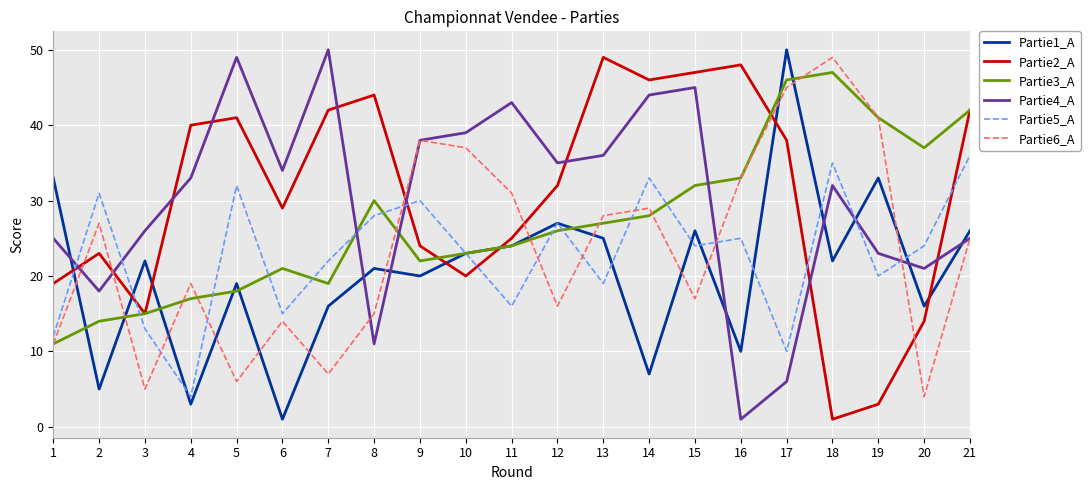

True or false: Partie6_A and Partie5_A intersect in this chart.

True